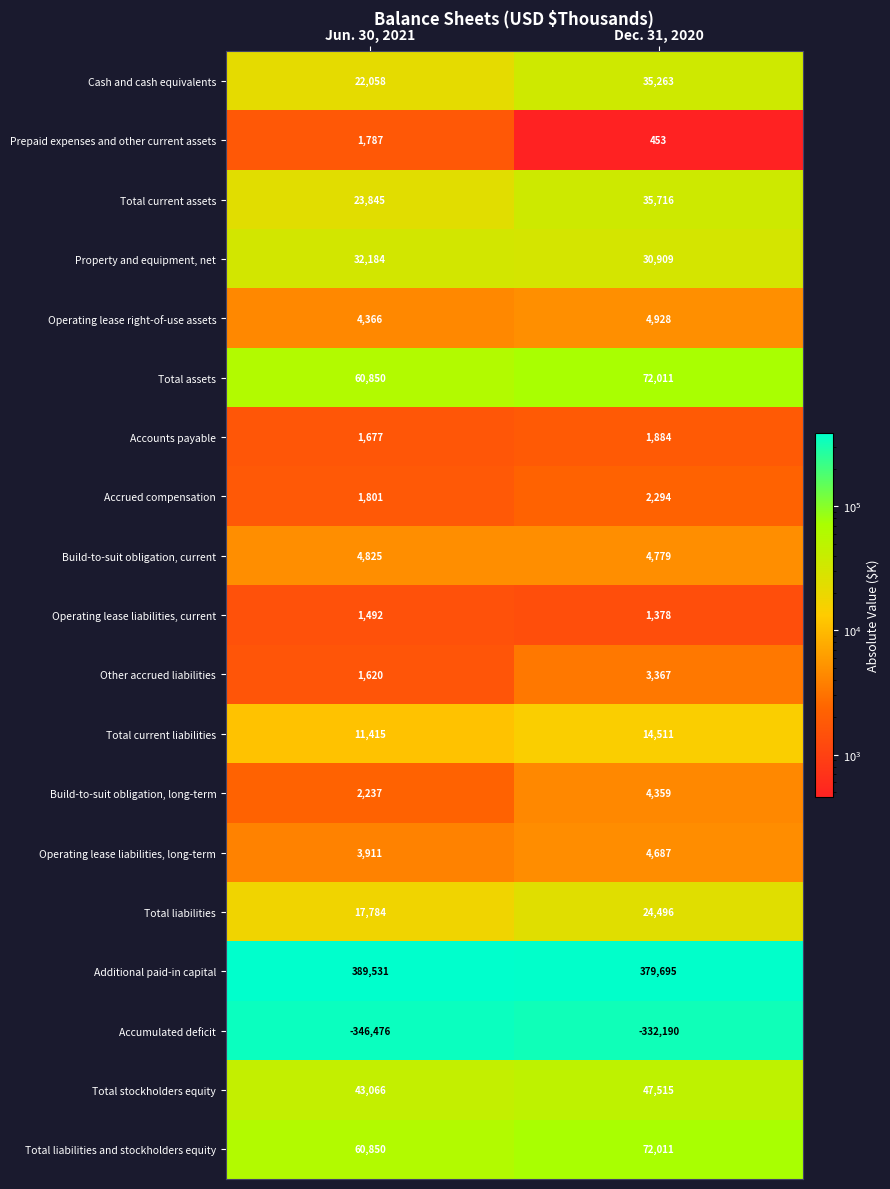

True or false: Accrued compensation has a value of 3809 at Dec. 31, 2020.

False